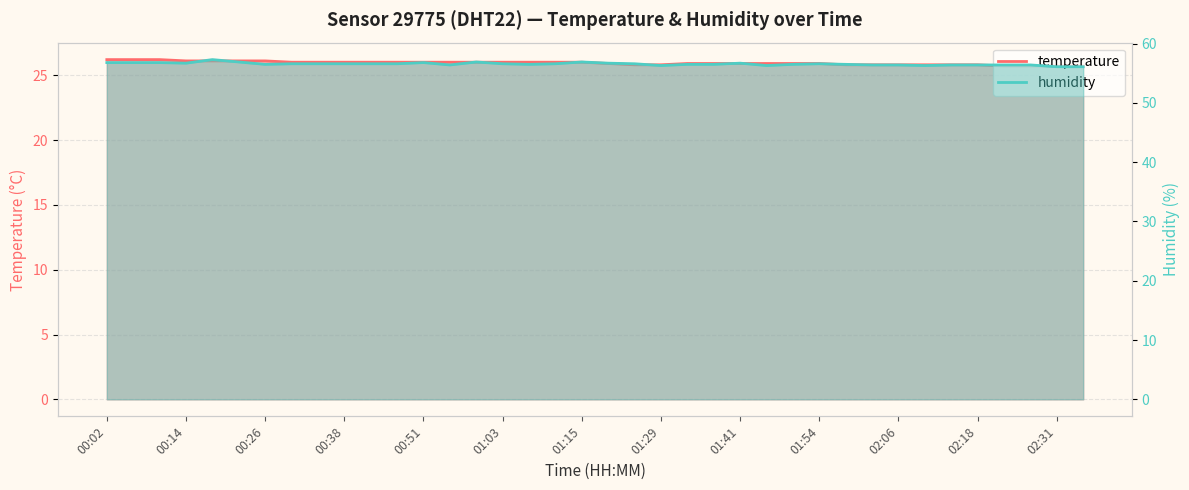

True or false: temperature and humidity cross at least once.

False